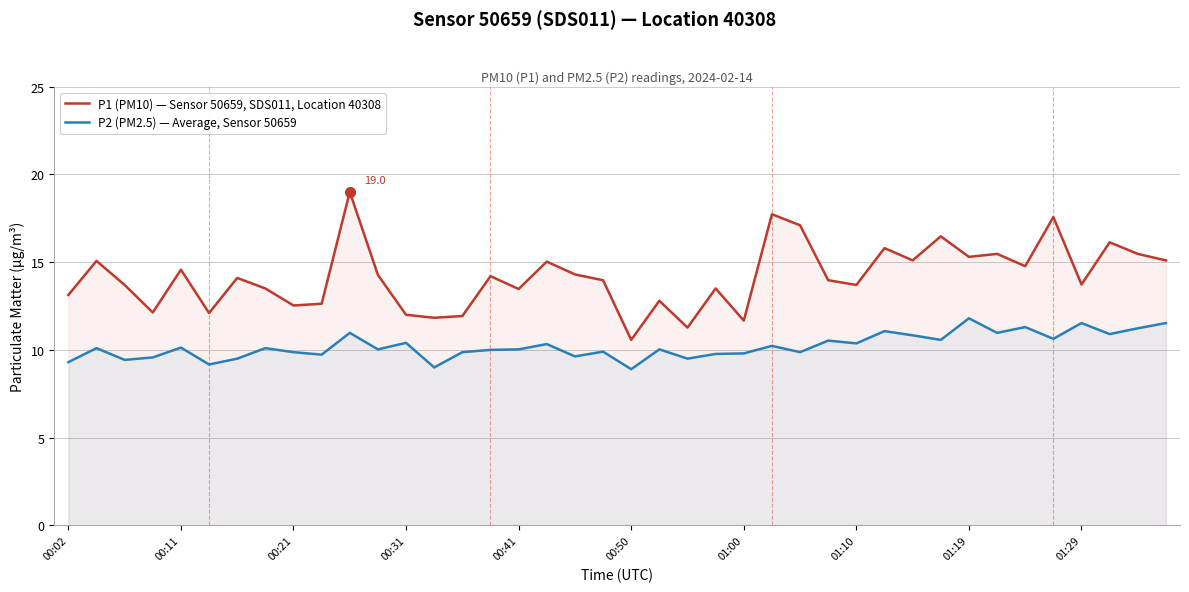

What is the maximum value for P1 (PM10) — Sensor 50659, SDS011, Location 40308?

19.0